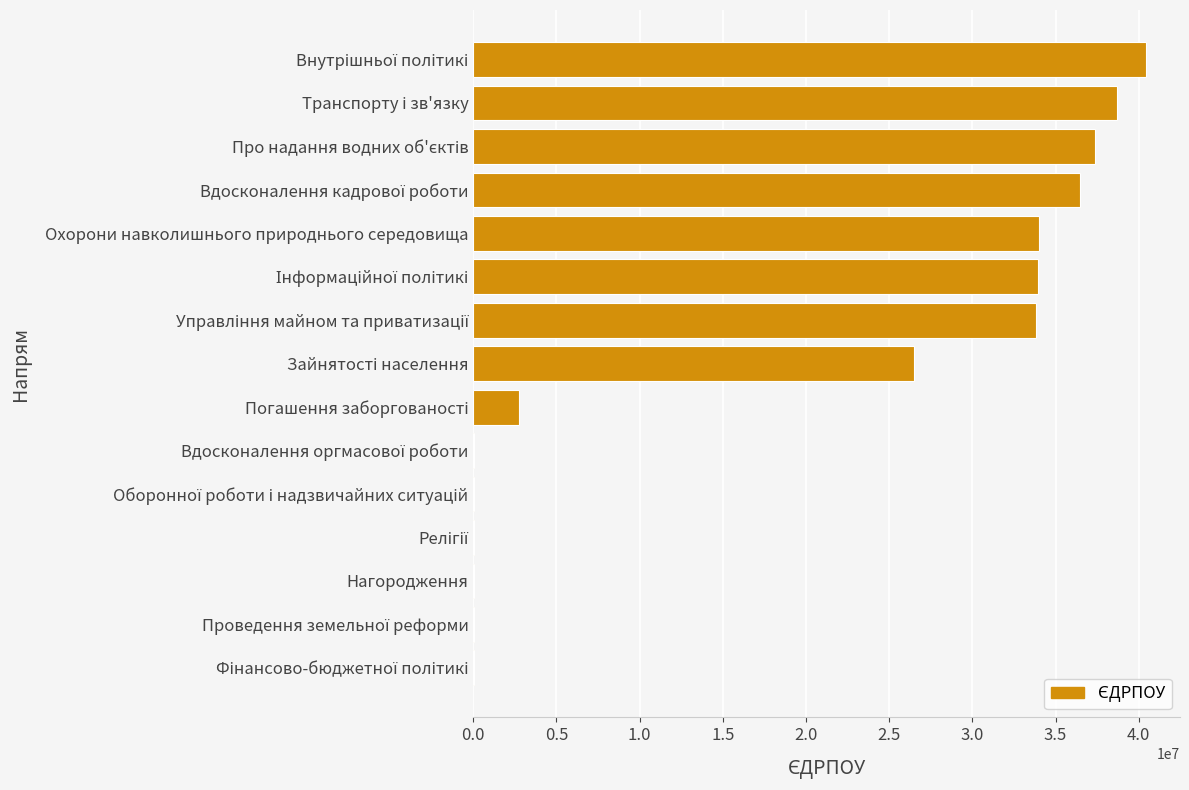

What is the greatest value displayed?

40453390